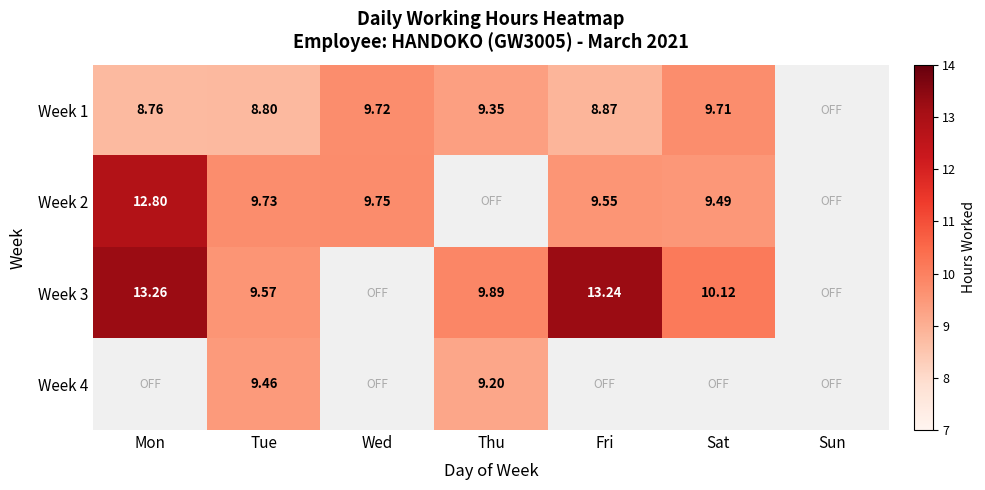

The value of Week 3 at Sat is 5.9. True or false?

False